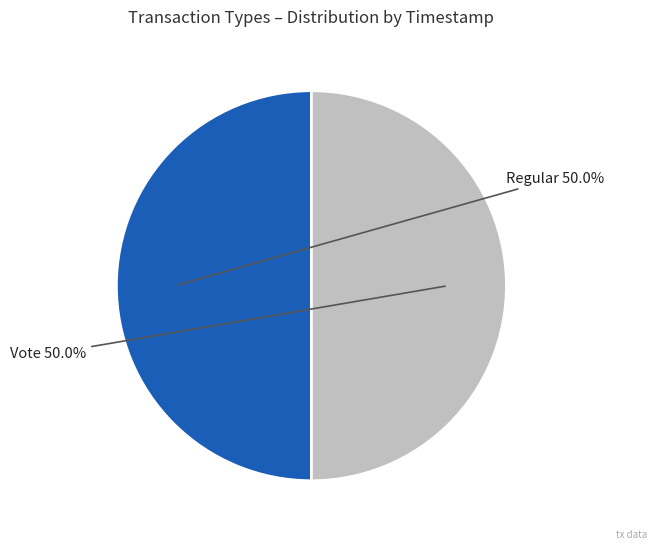

True or false: Vote accounts for 50% of the total.

True